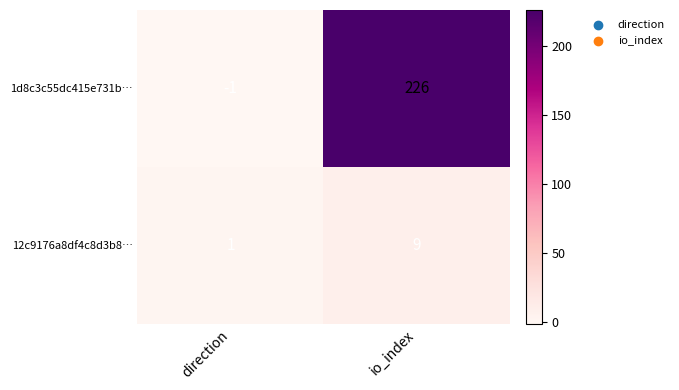

The 1d8c3c55dc415e731b… series shows 0 at direction. True or false?

False